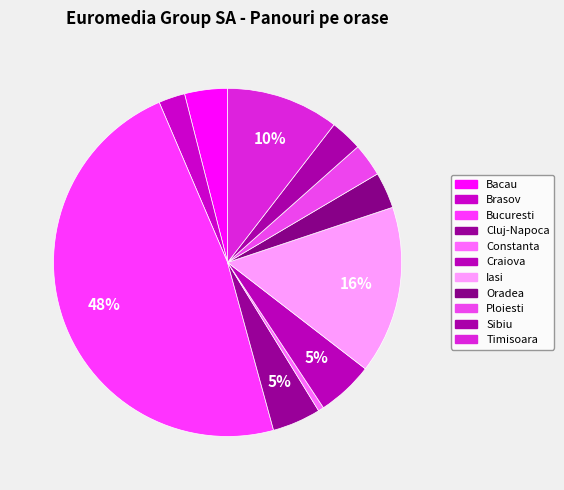

Which category has the biggest portion of the pie?

Bucuresti